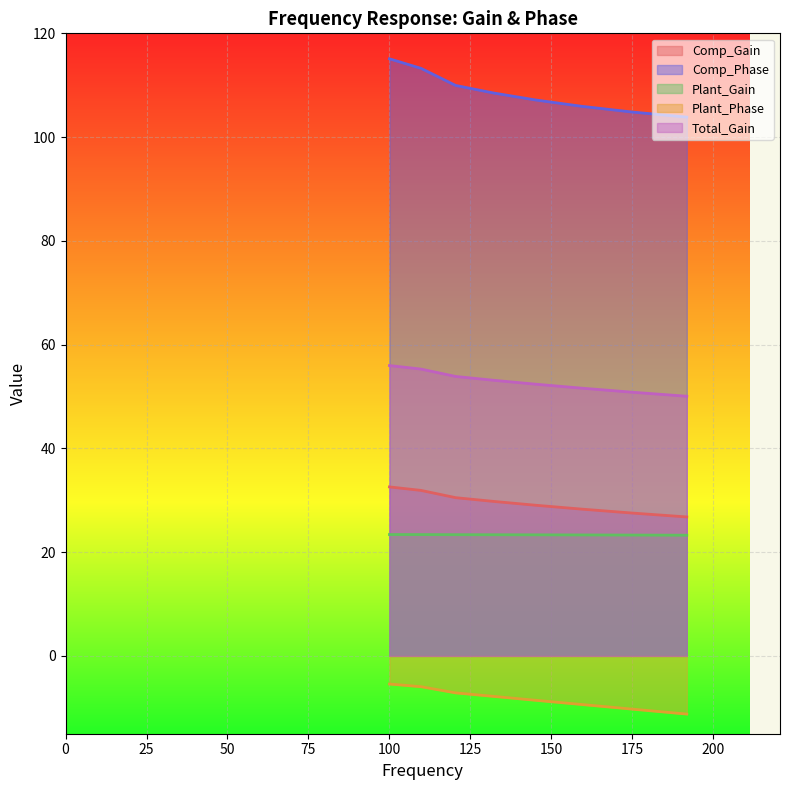

Rank the categories by Comp_Gain value from lowest to highest.

191.791026167249, 174.752840000768, 159.228279334109, 145.082877849594, 132.194114846603, 120.450354025878, 109.749876549306, 100